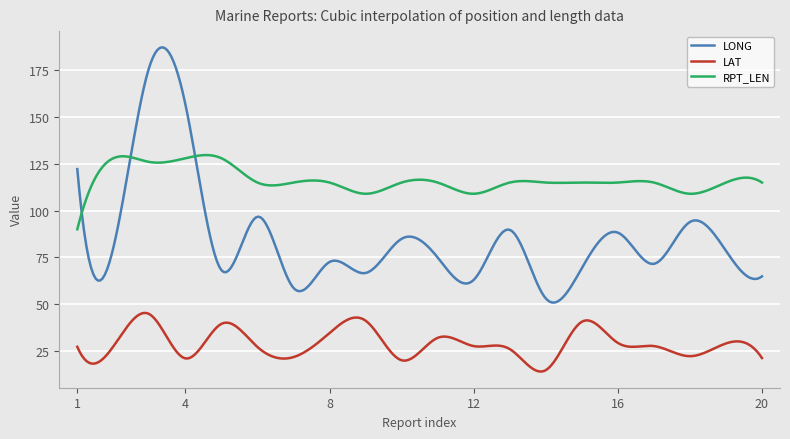

What is the maximum value for LONG?

187.4